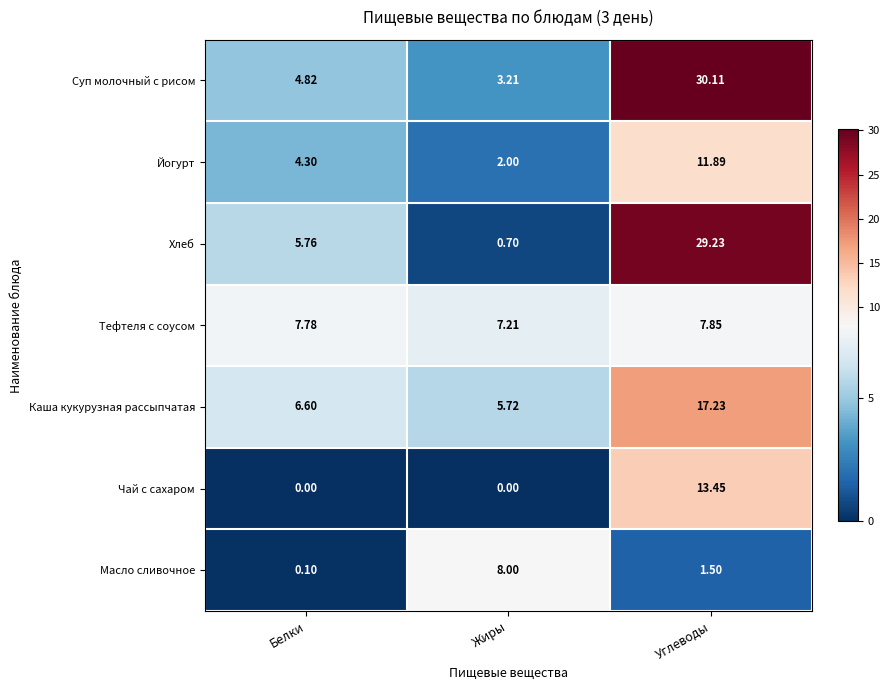

Where does the Масло сливочное series first go above 1?

Жиры